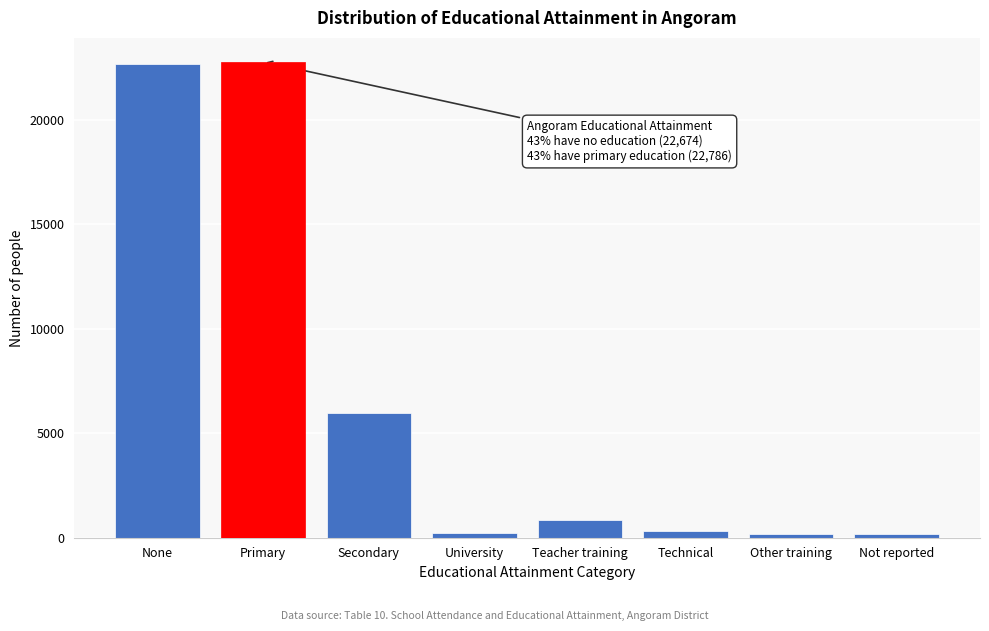

What is the difference between the second highest and second lowest values?

22479